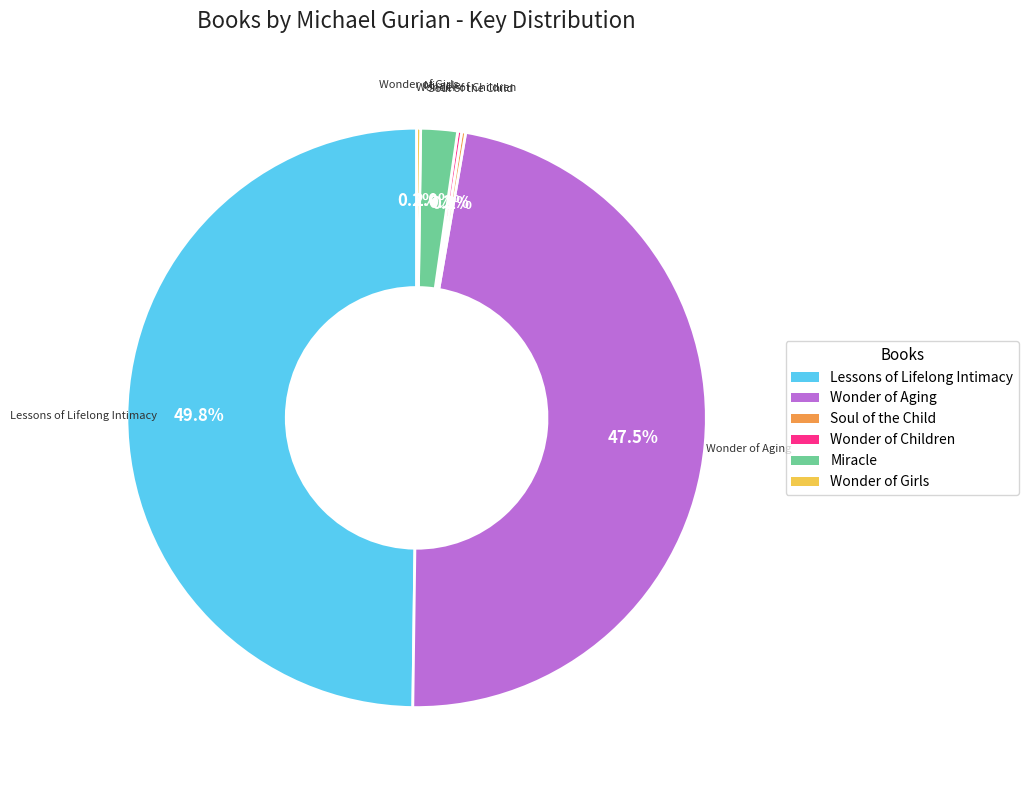

Combined, do Wonder of Aging and Lessons of Lifelong Intimacy account for over 50%?

Yes